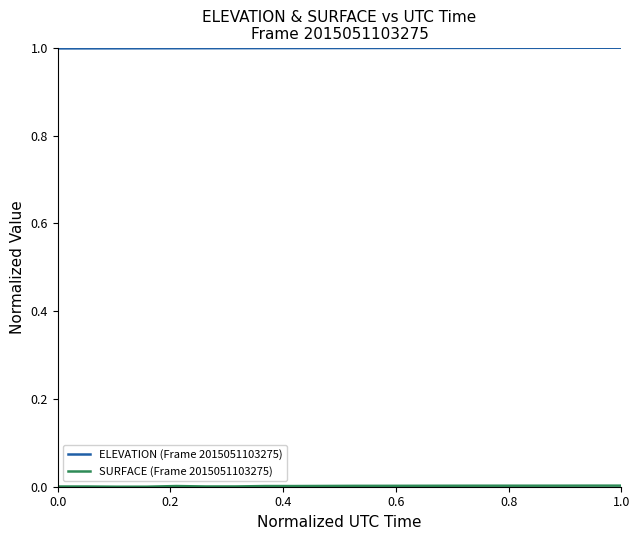

What is the maximum value shown in the chart?

1.0